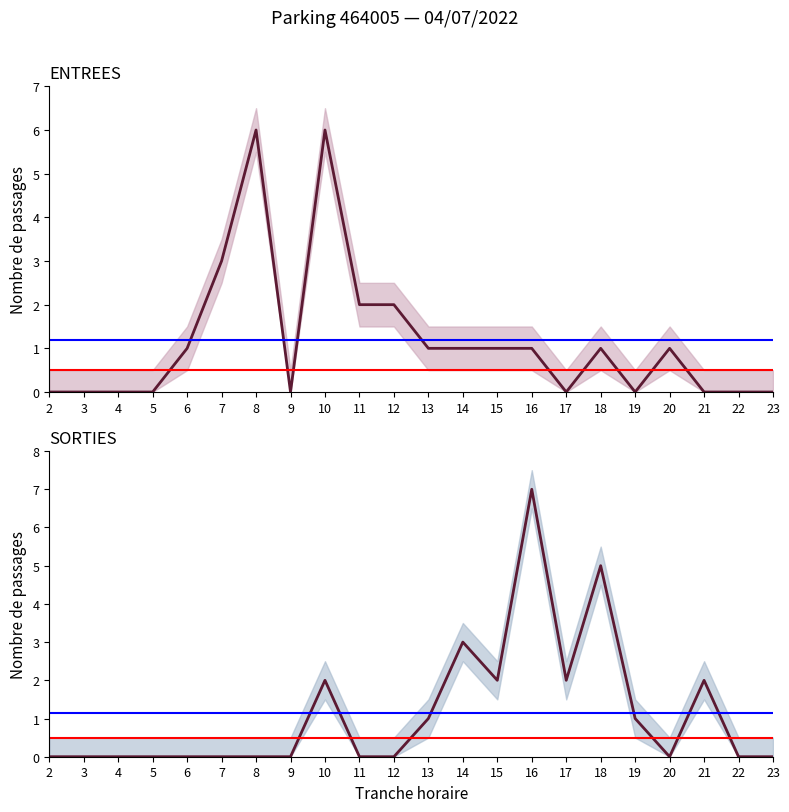

How many interior local valleys does the ENTREES NB_HORAIRE series have?

4